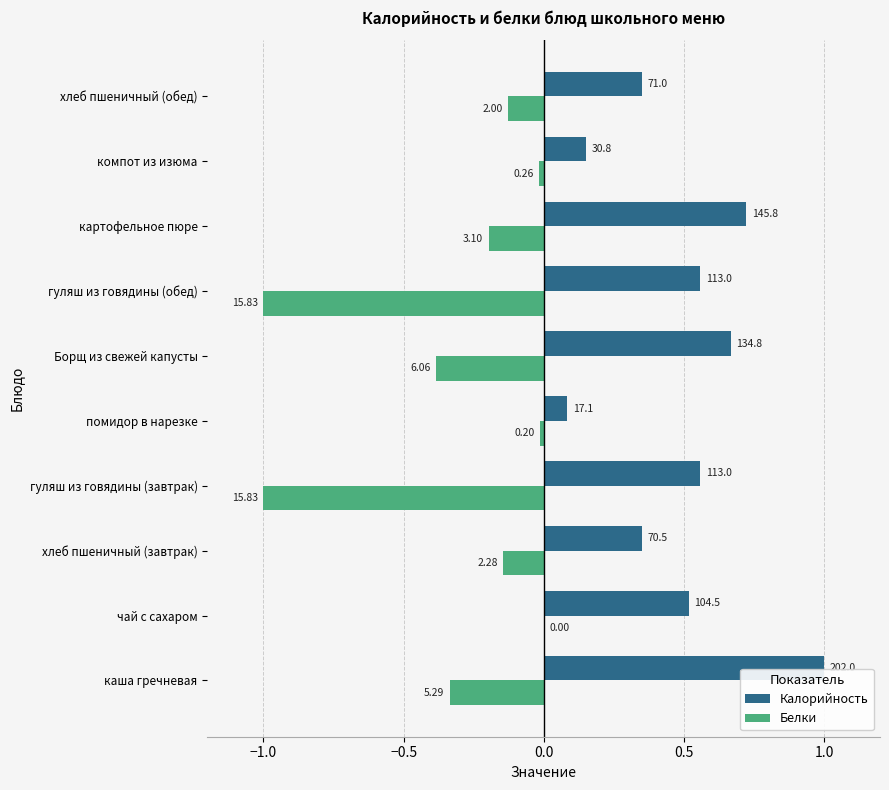

What are all the series names shown in the legend?

Калорийность, Белки